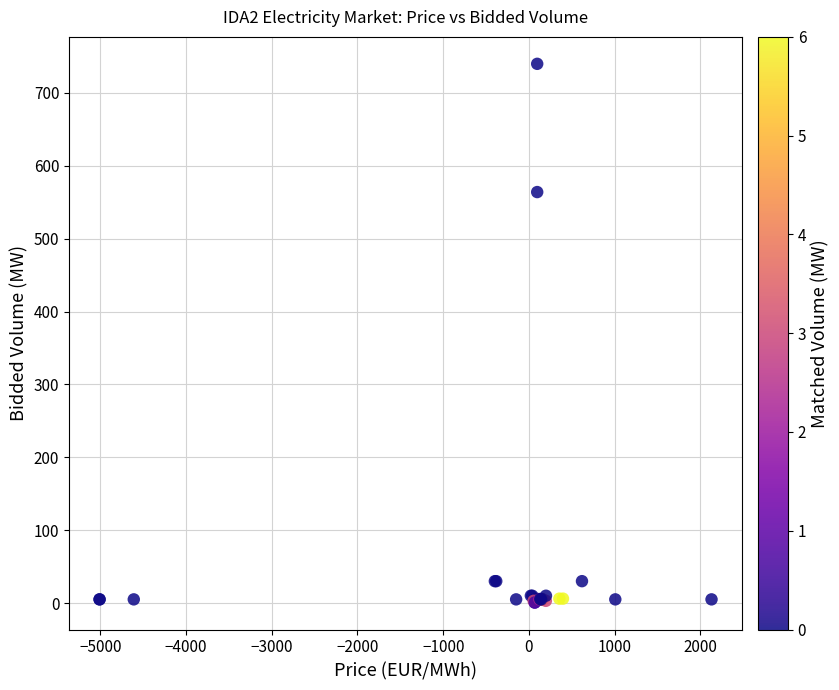

What Y value in the scatter plot is closest to 370?

564.0